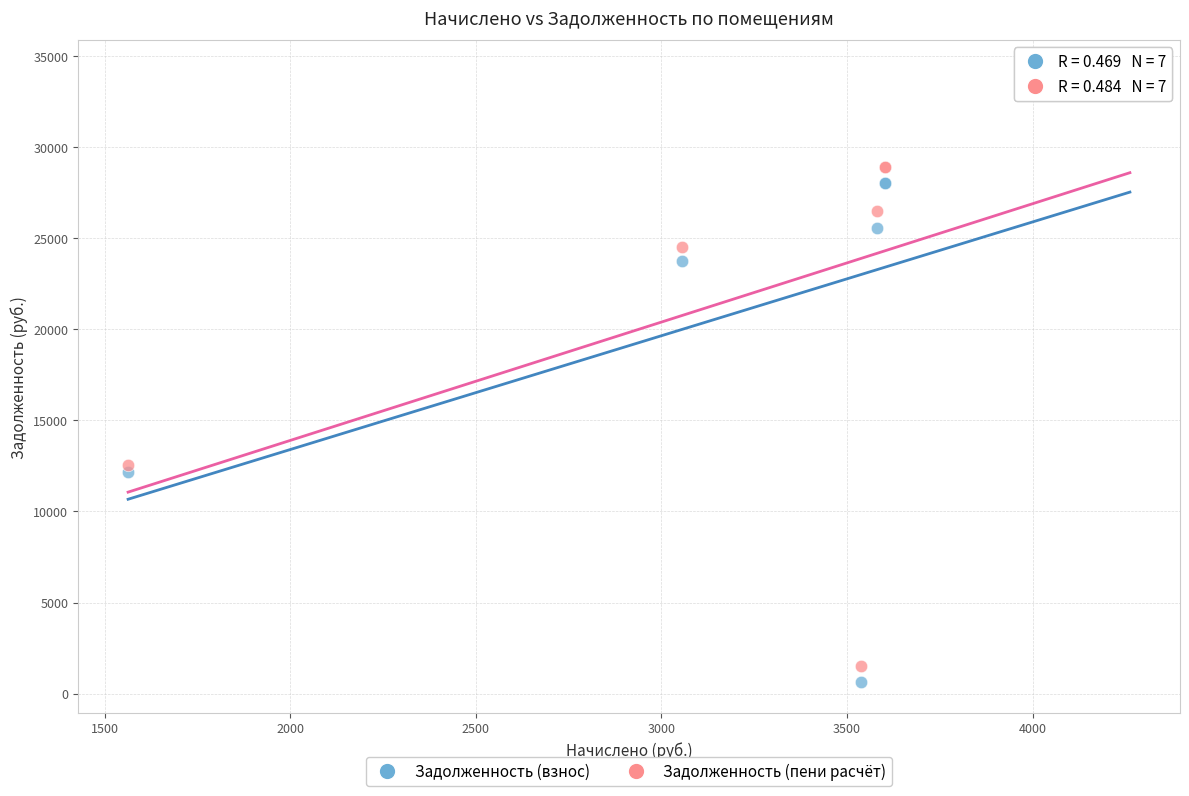

What are all the series names shown in the legend?

Задолженность (взнос), Задолженность (пени расчёт)